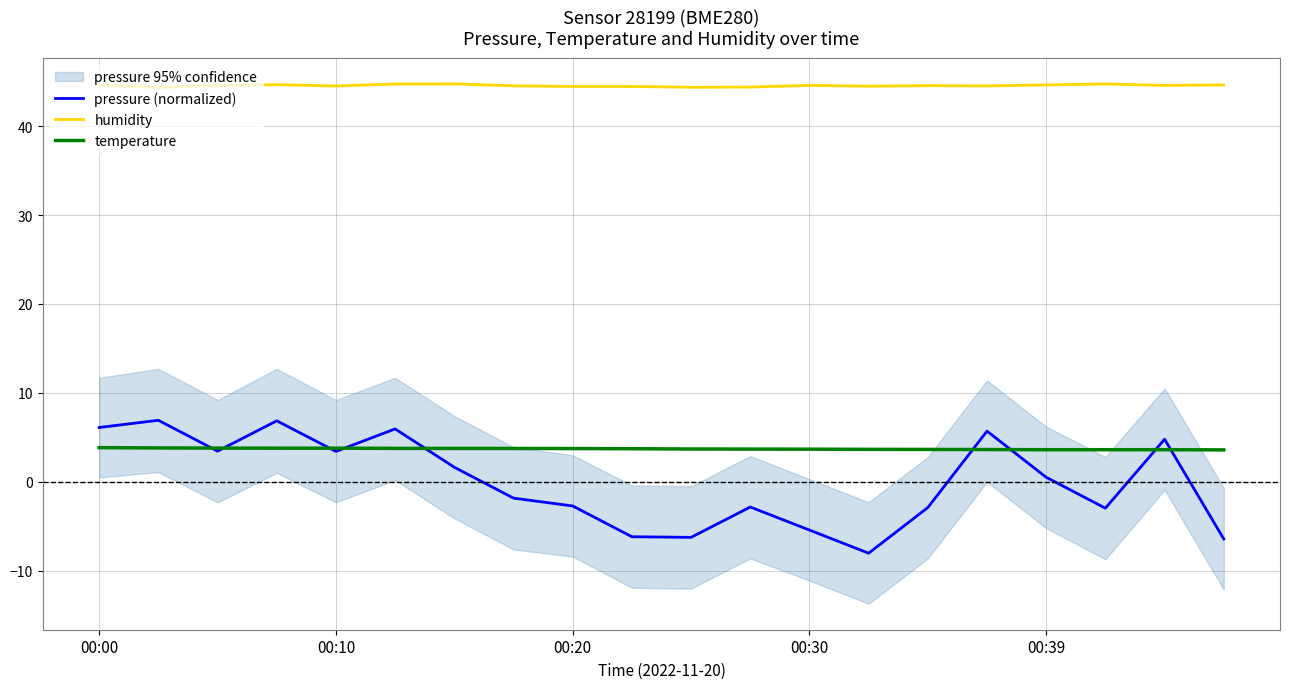

The value of humidity at 00:30 is 24.8. True or false?

False